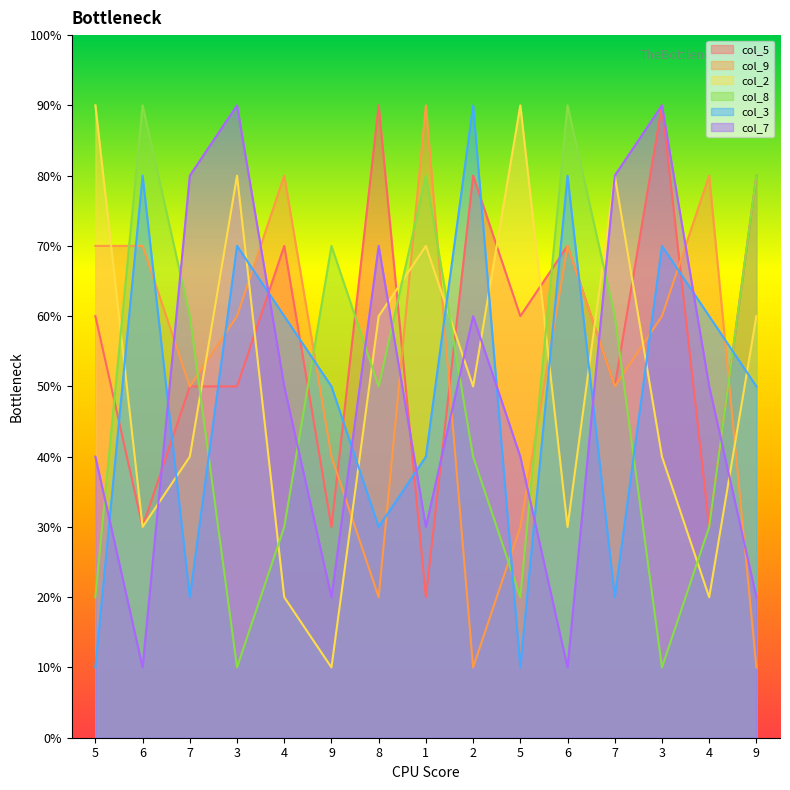

What are all the series names shown in the legend?

col_5, col_9, col_2, col_8, col_3, col_7